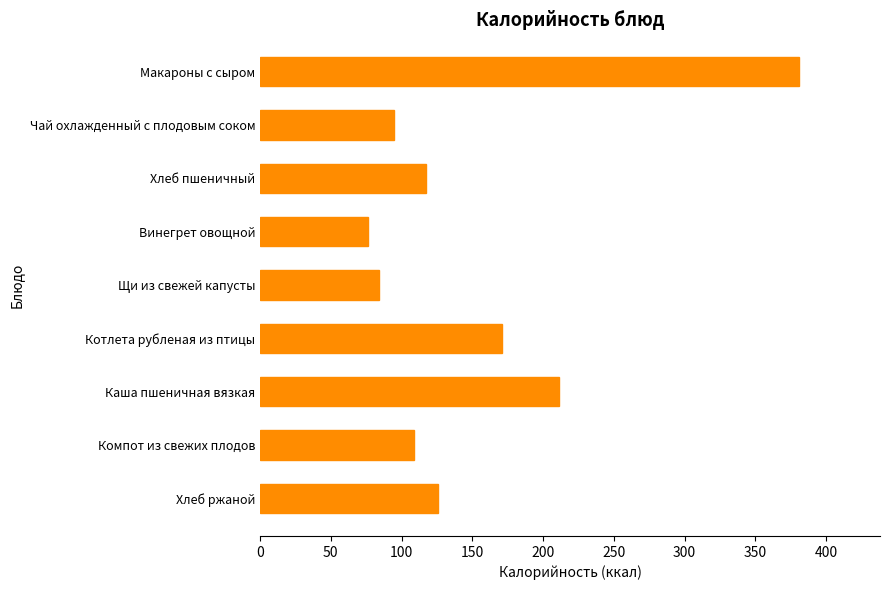

What is the average value?

152